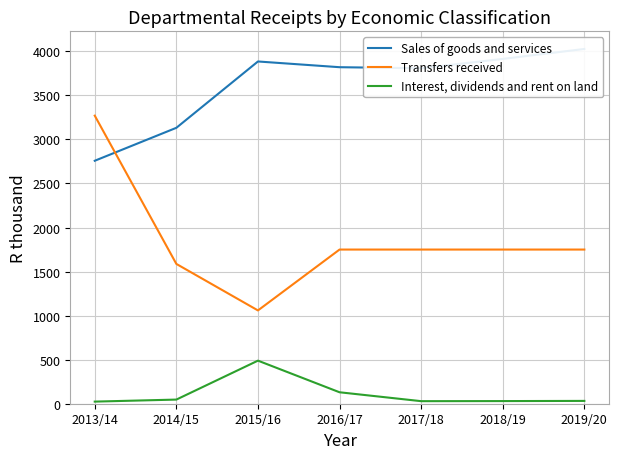

Is it true that Interest, dividends and rent on land equals 17 at 2014/15?

False